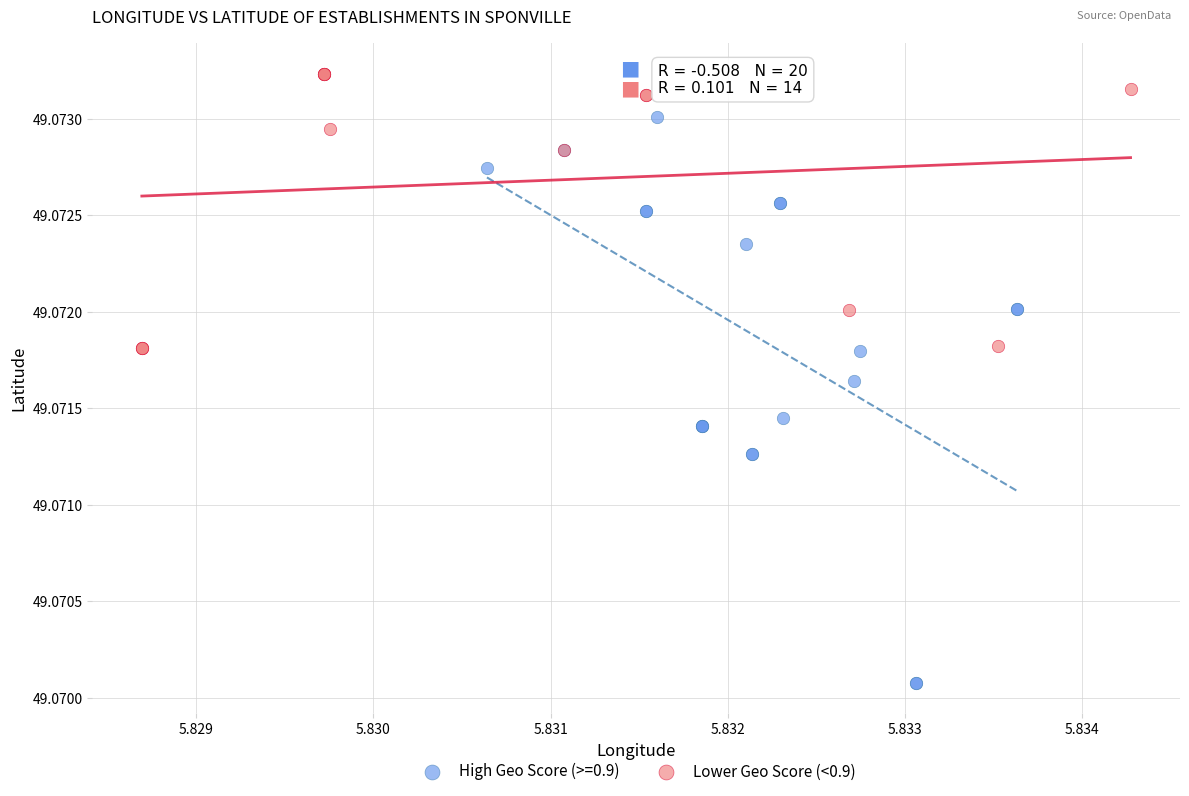

Which series contains the highest Y value?

Lower Geo Score (<0.9)